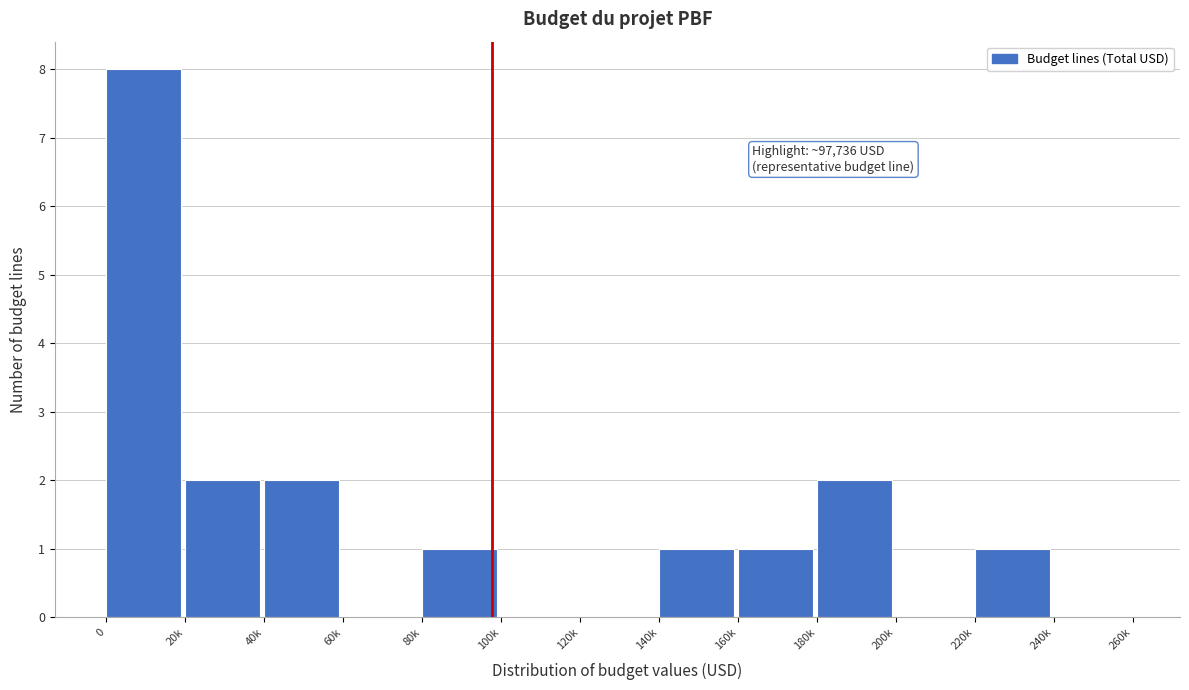

Reading right to left, extract all data points from this chart.

240k=0	220k=1	200k=0	180k=2	160k=1	140k=1	120k=0	100k=0	80k=1	60k=0	40k=2	20k=2	0=8